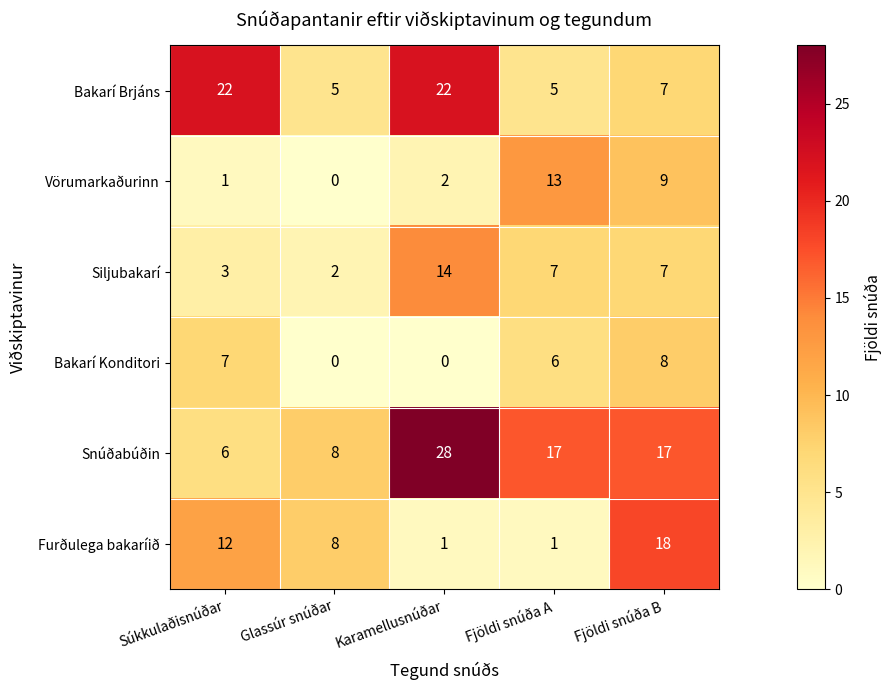

Is it true that Bakarí Brjáns equals 22 at Súkkulaðisnúðar?

True